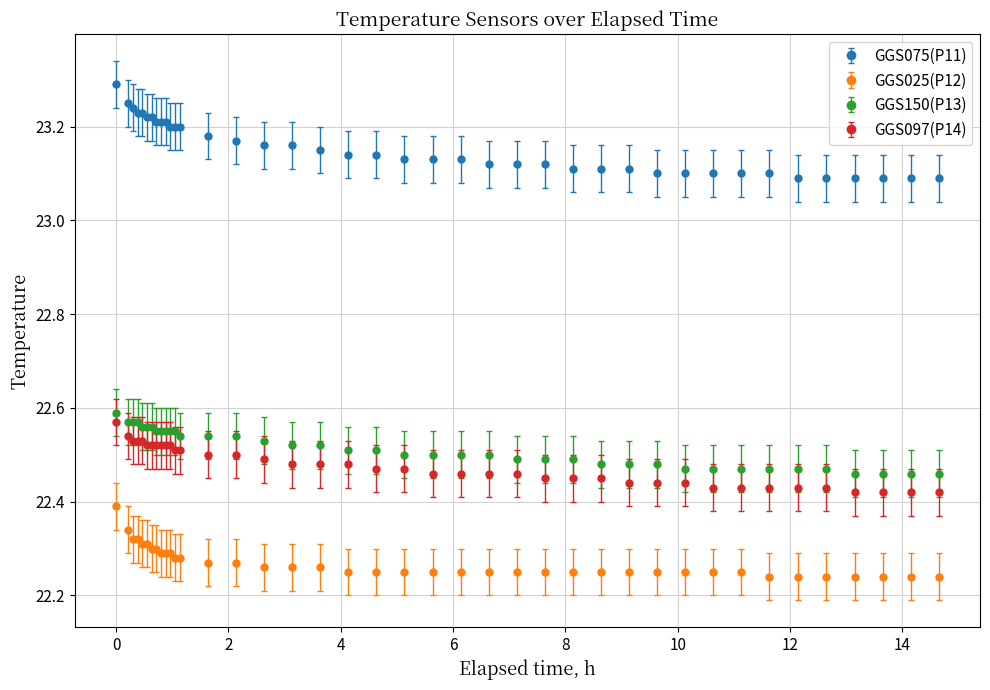

Which series has the largest total across all categories?

GGS075(P11)